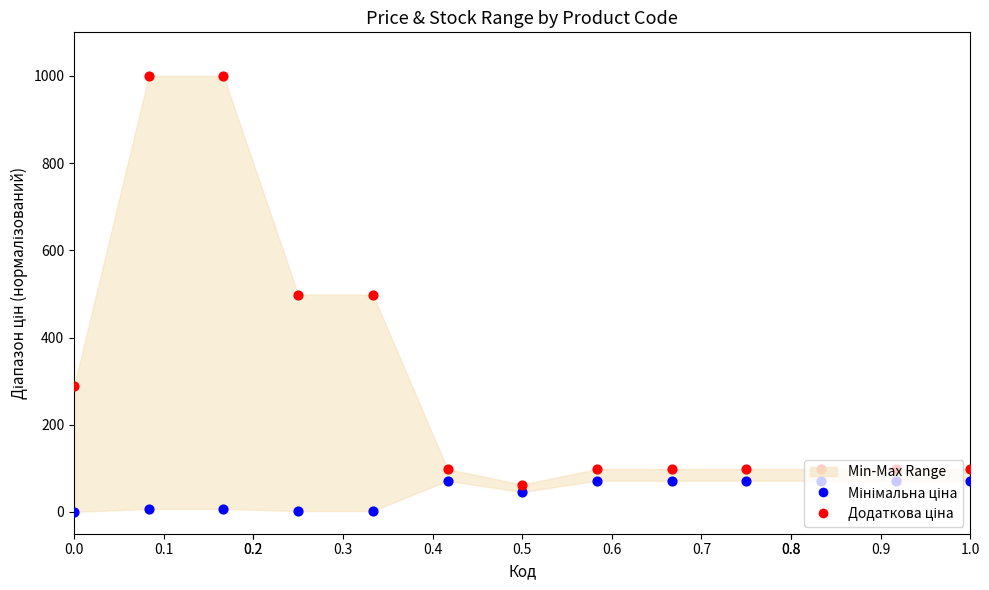

What is the total value across all series at 1.0?

169.8